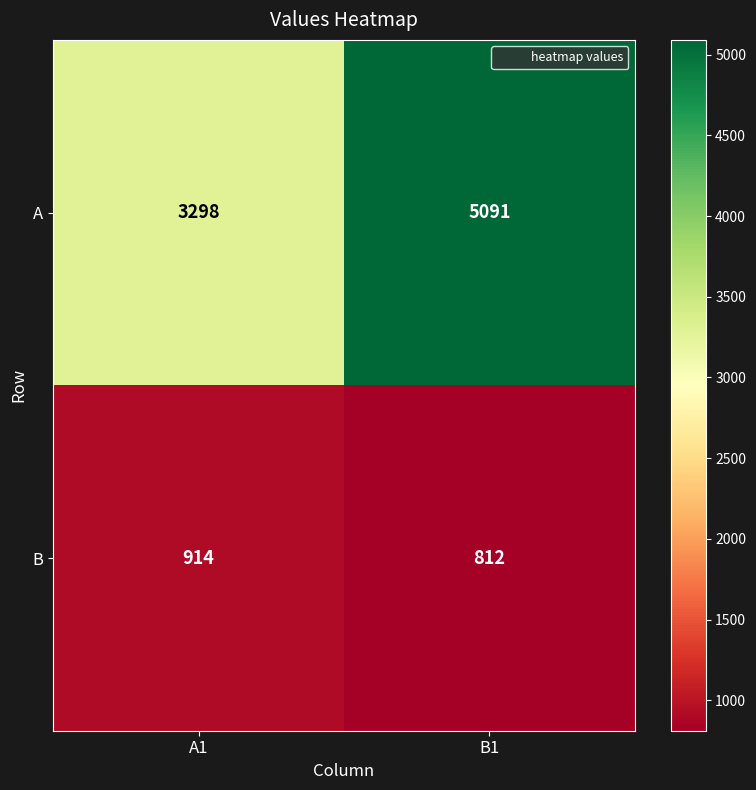

What is the difference between the highest and lowest values at A1?

2384